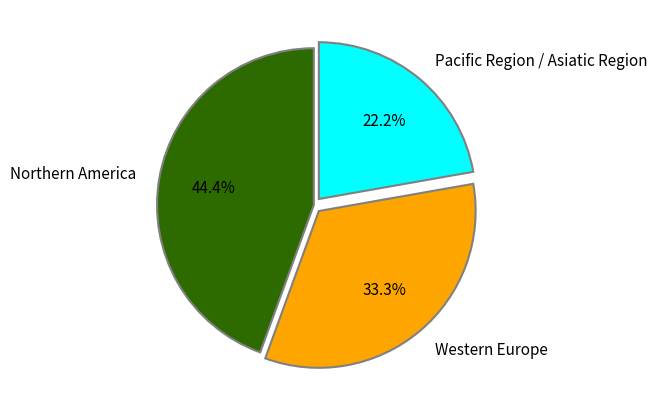

Is there any slice that represents more than half of the pie?

No